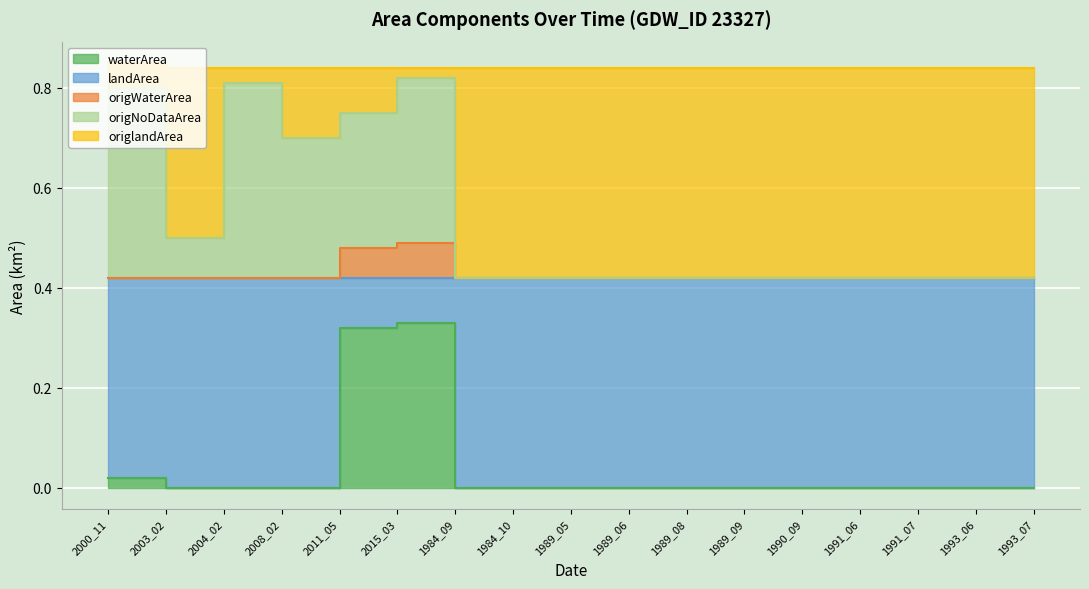

Which series has the largest range (max minus min)?

origNoDataArea